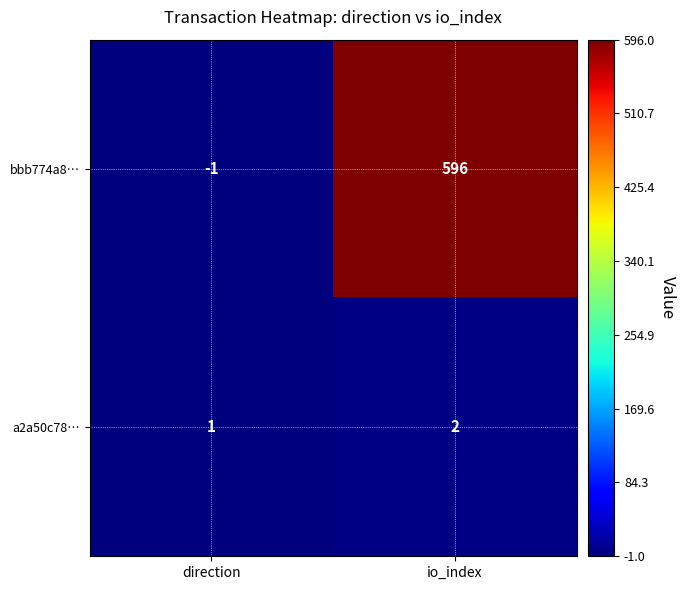

What is the sum of the bbb774a8… values at direction and io_index?

595